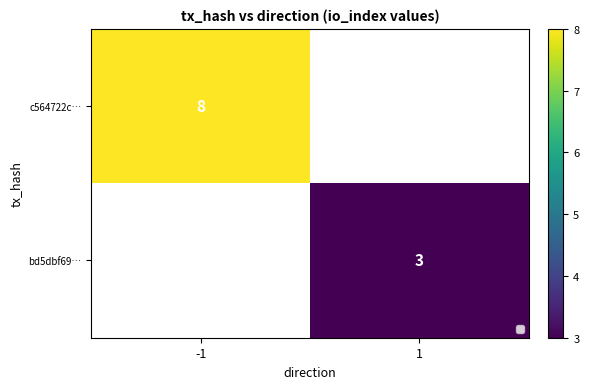

How many categories are shown in the chart?

2